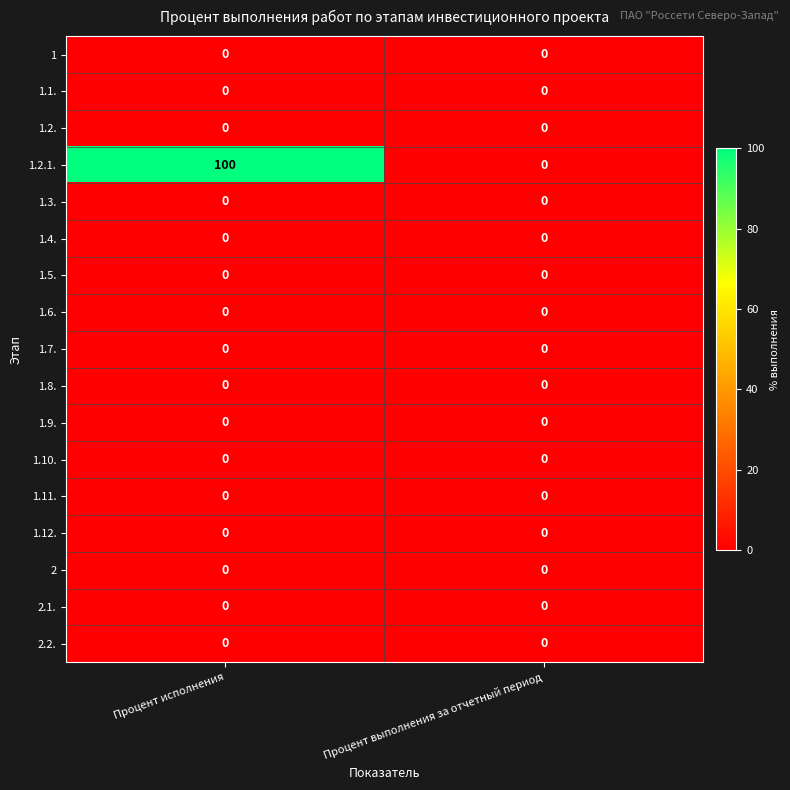

Which category has the highest value across all series?

Процент исполнения